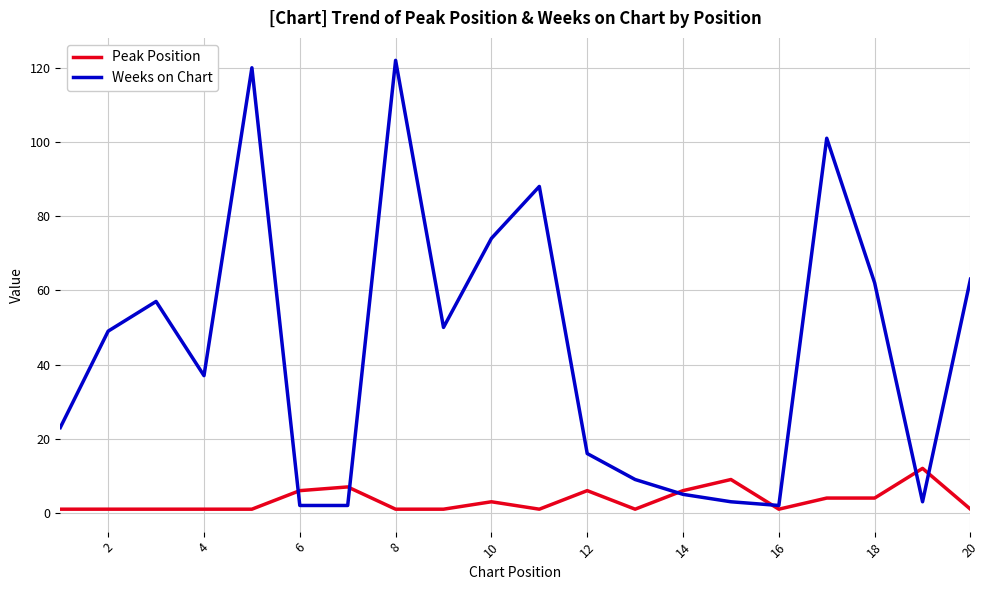

At how many categories does at least one series exceed 111?

2